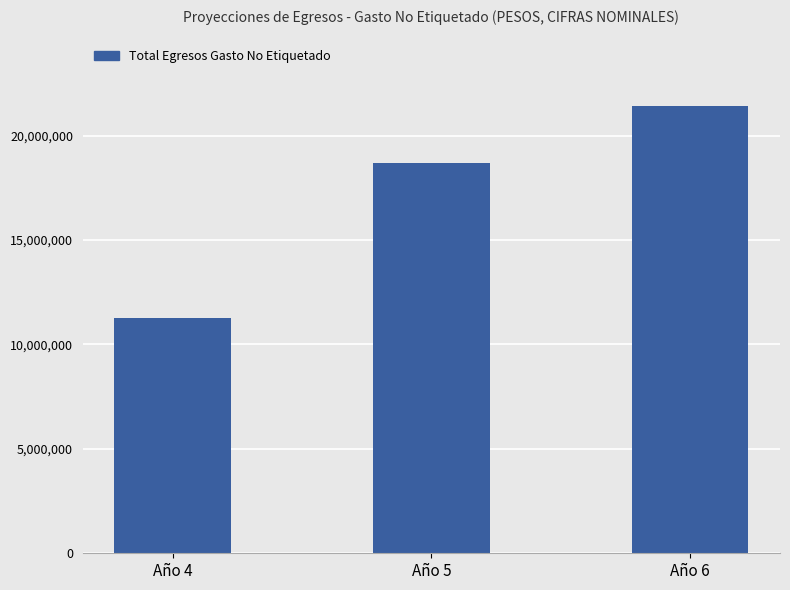

What is the average value?

17132126.3